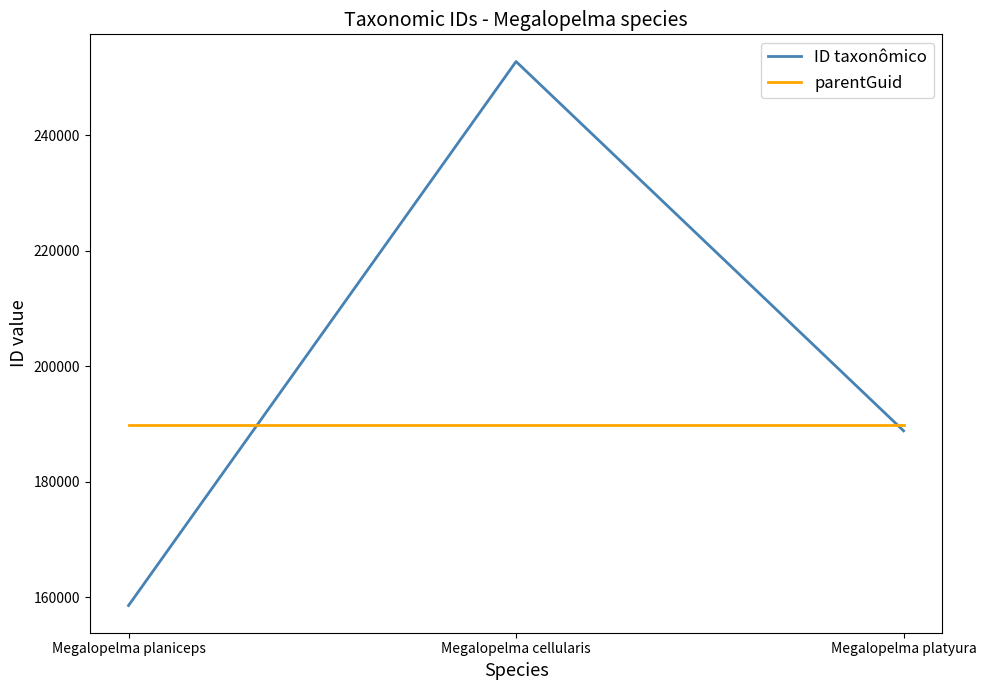

What is the total value across all series at Megalopelma cellularis?

442641